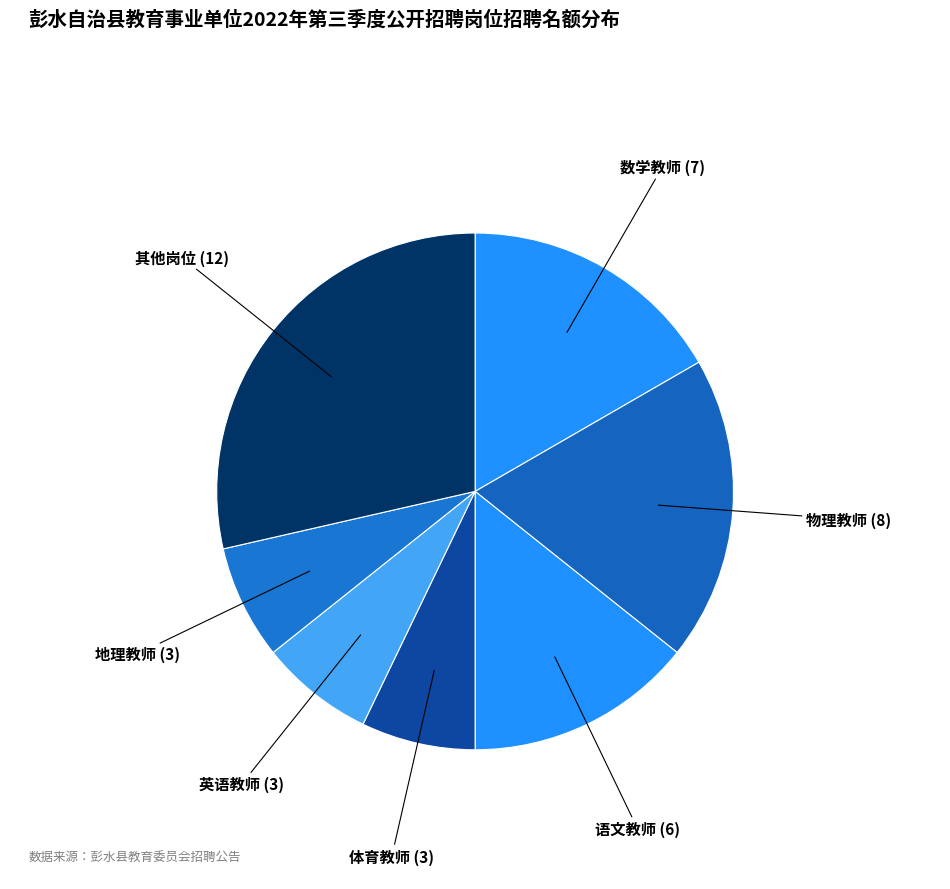

How many segments does this pie chart have?

7